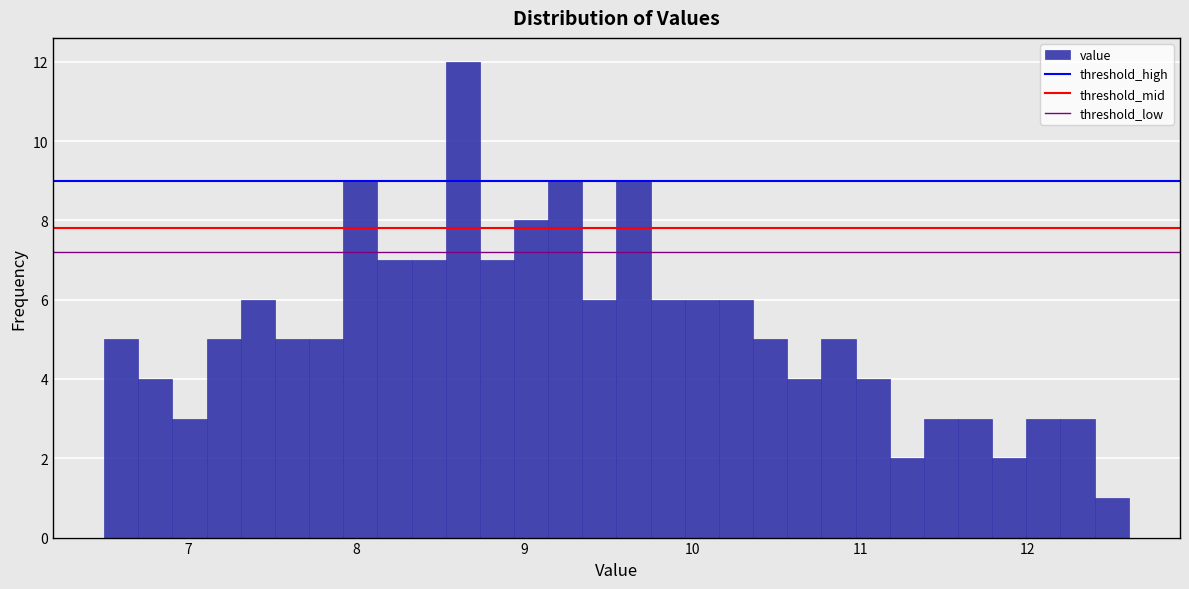

Around what value on the x-axis is the tallest bar? Give the approximate position of its centre, as read against the axis.

8.6